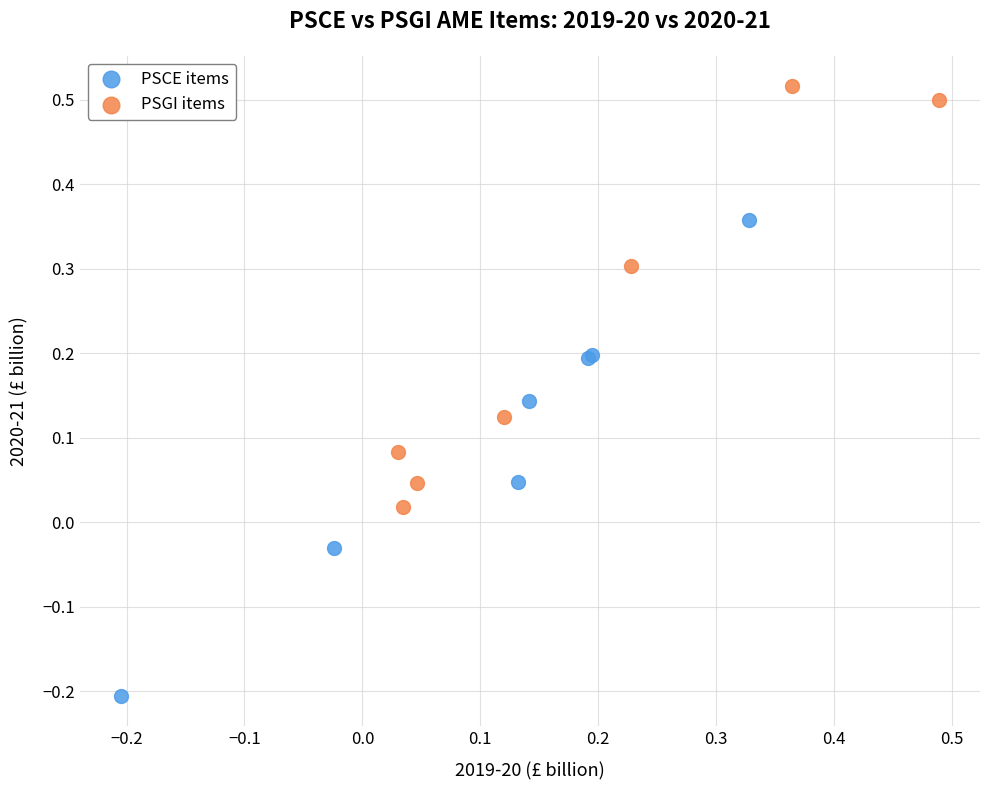

Which series reaches the minimum Y coordinate?

PSCE items